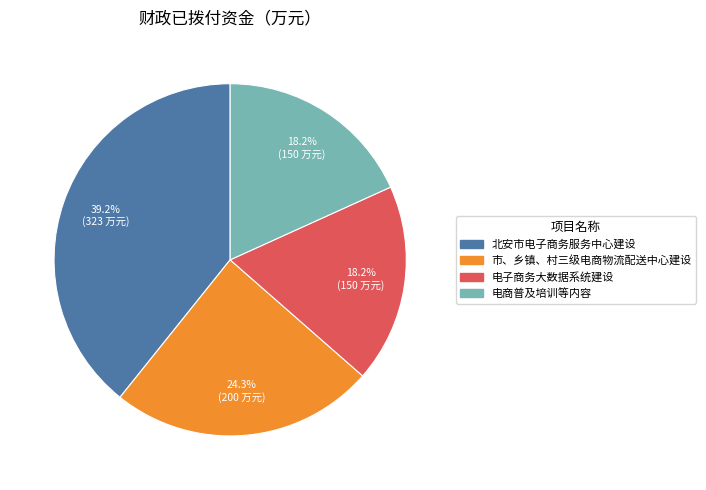

Which slice is the largest?

北安市电子商务服务中心建设